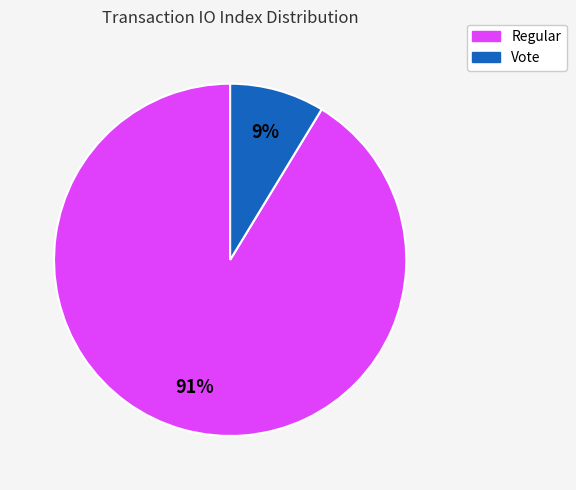

Is there a majority slice in this chart?

Yes